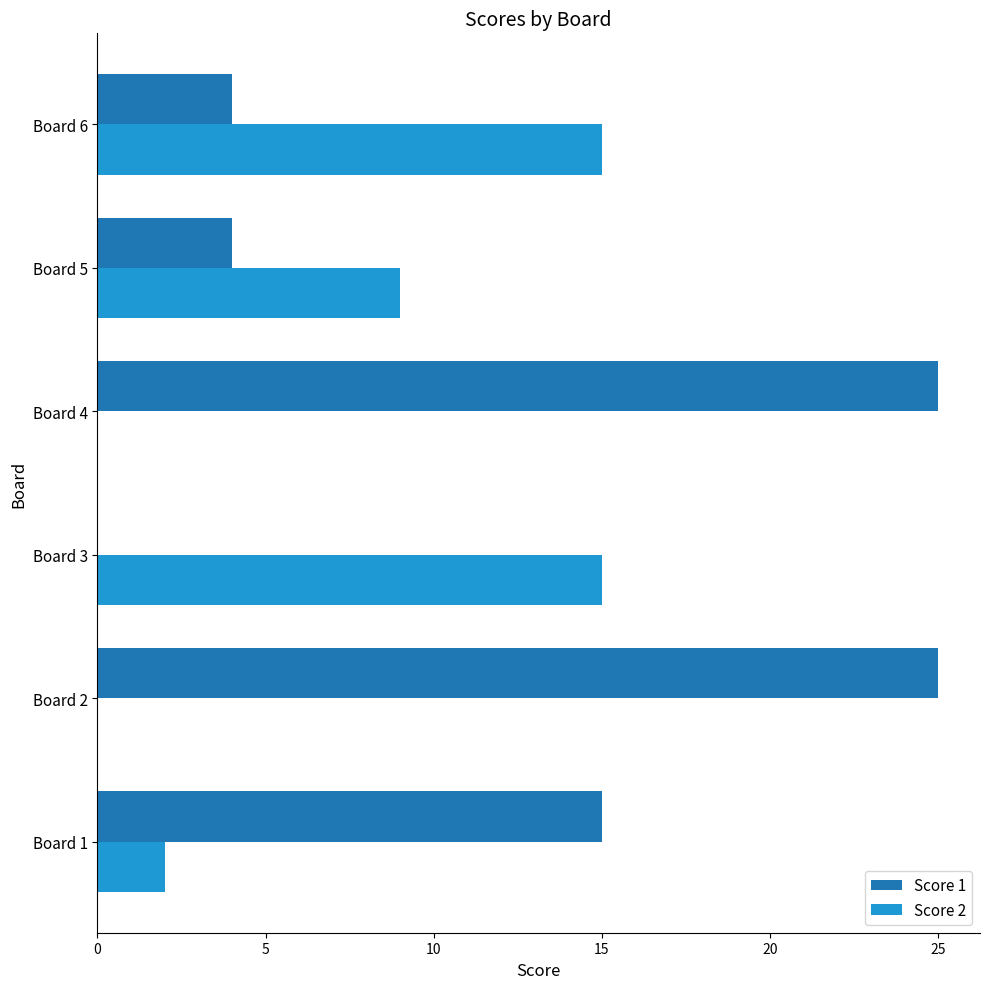

Is the value of Score 1 at Board 1 greater than the value of Score 2 at Board 2?

Yes